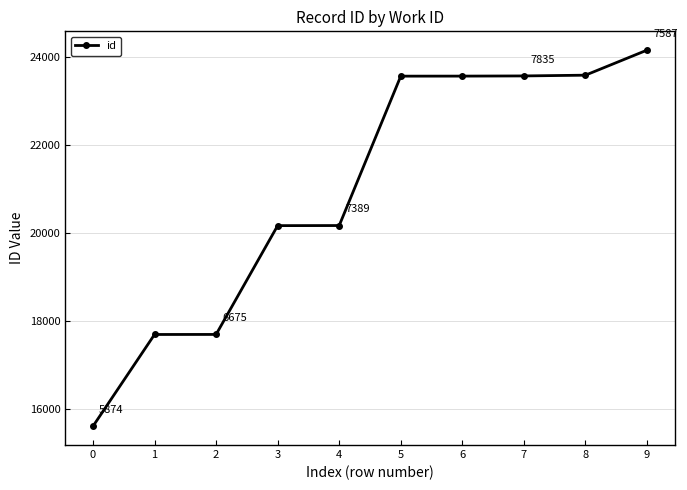

What is the change in value from 2 to 8?

+5890